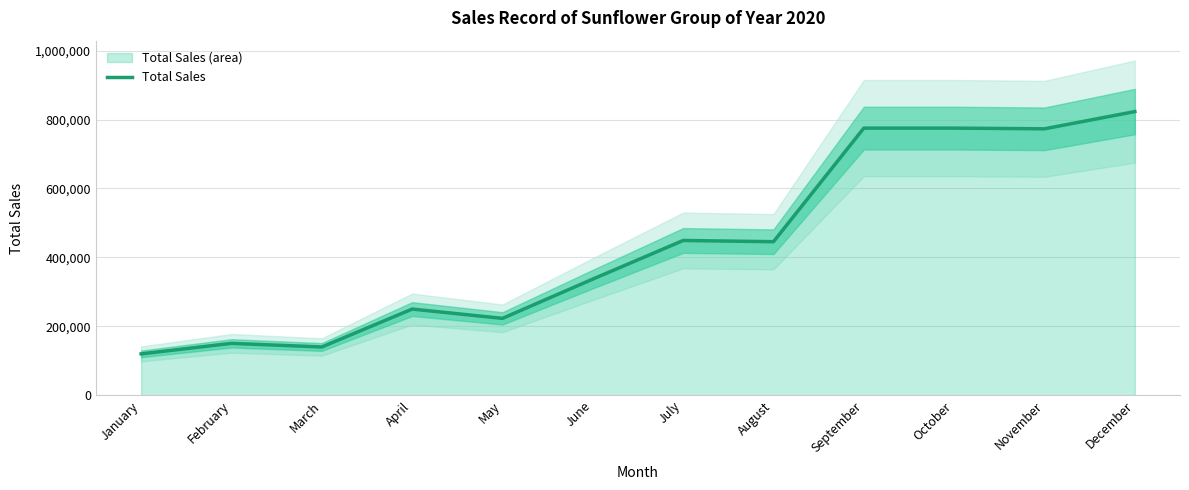

List the labels in order of value, smallest first.

January, March, February, May, April, June, August, July, November, September, October, December